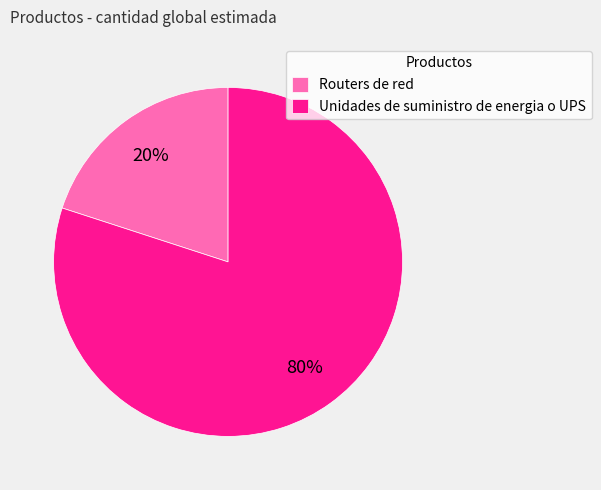

Which has a higher value, Unidades de suministro de energia o UPS or Routers de red?

Unidades de suministro de energia o UPS